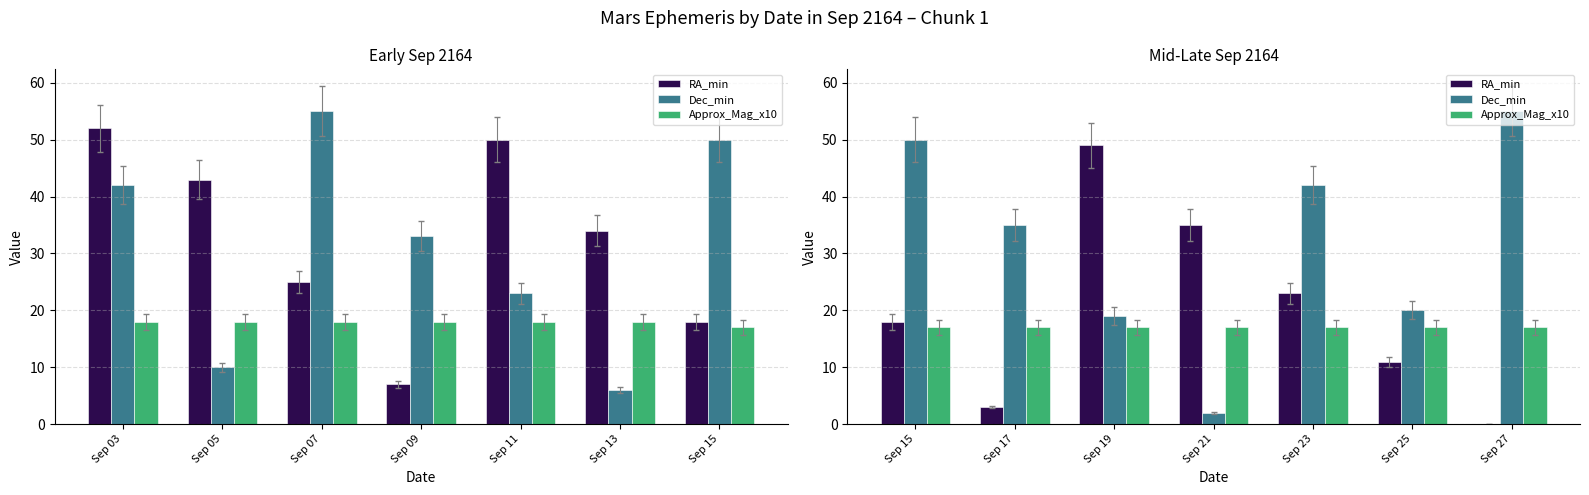

Are the bars grouped side by side (vs. stacked)?

Yes